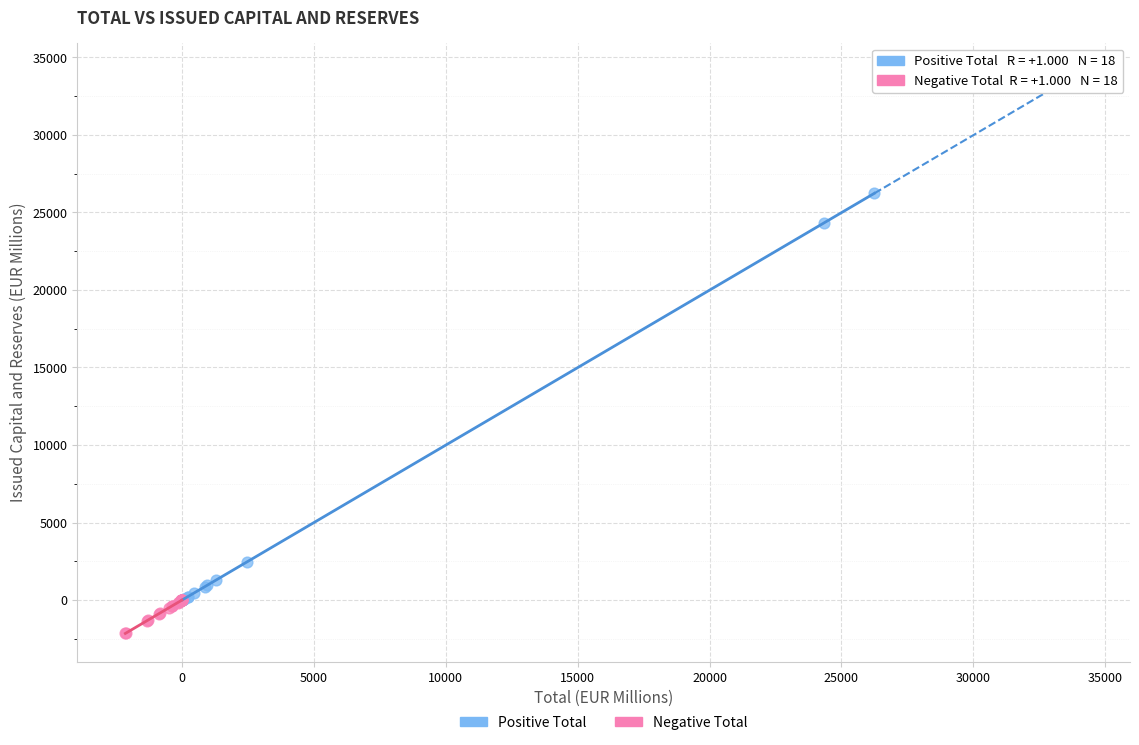

What are all the series names shown in the legend?

Positive Total, Negative Total